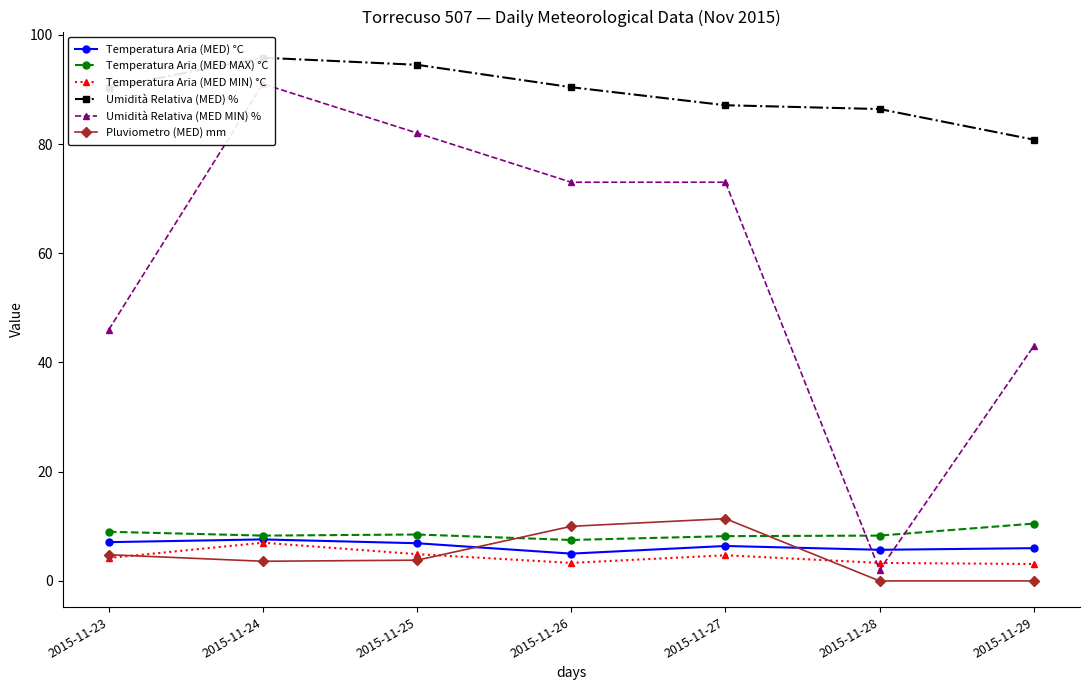

At which category is the sum across all series the highest?

2015-11-24